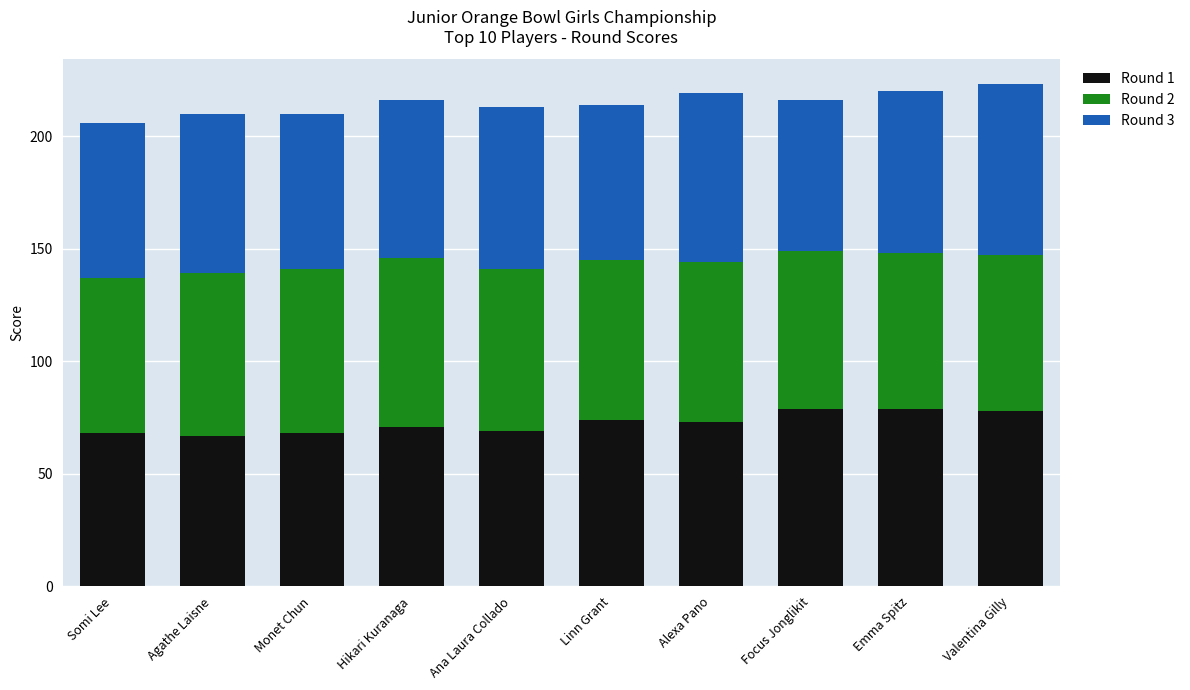

What is the minimum value for Round 1?

67